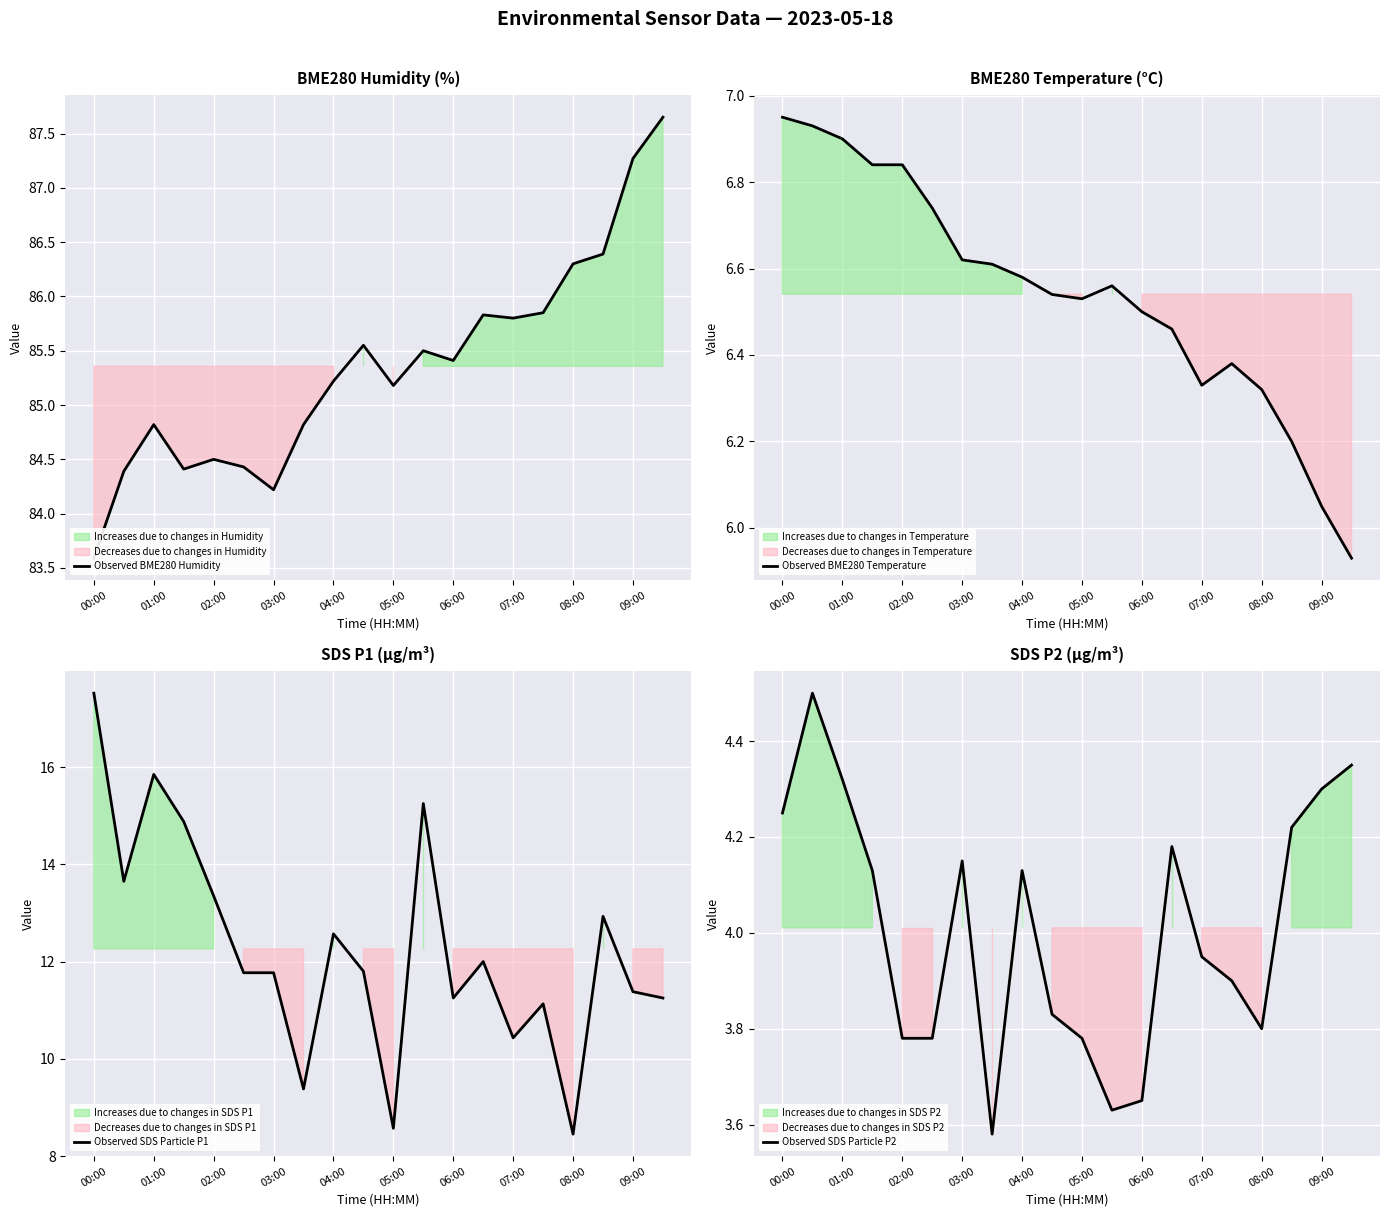

What is the greatest value displayed?

87.7